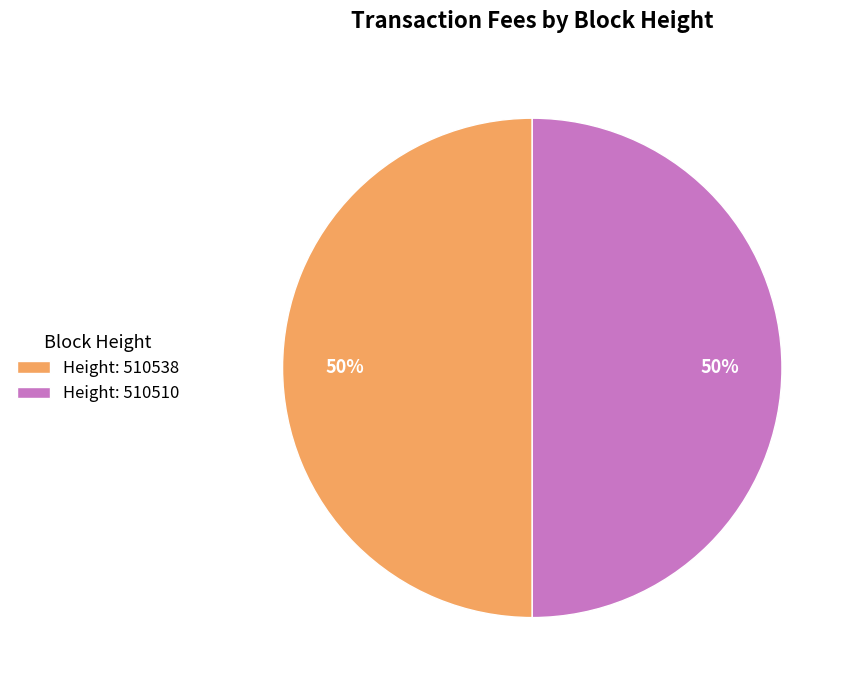

Is it true that Height: 510510 is 50% of the pie?

True